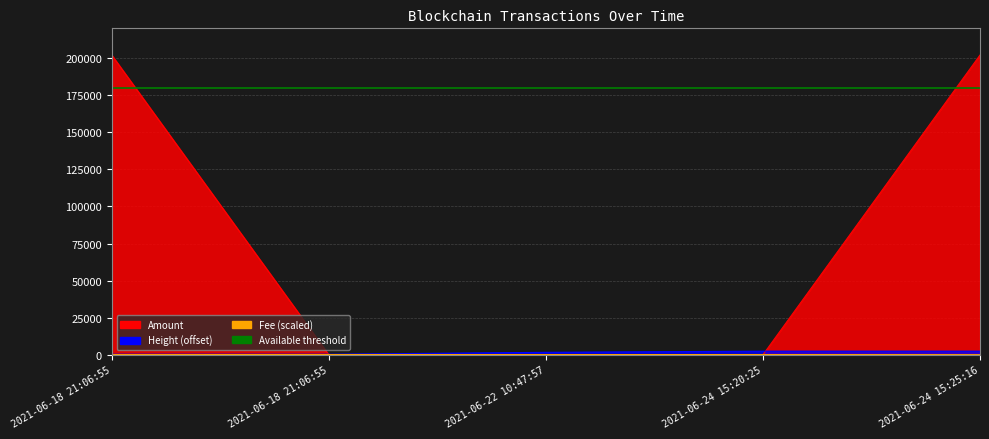

Rank the categories by Height value from lowest to highest.

2021-06-18 21:06:55, 2021-06-18 21:06:55, 2021-06-22 10:47:57, 2021-06-24 15:20:25, 2021-06-24 15:25:16